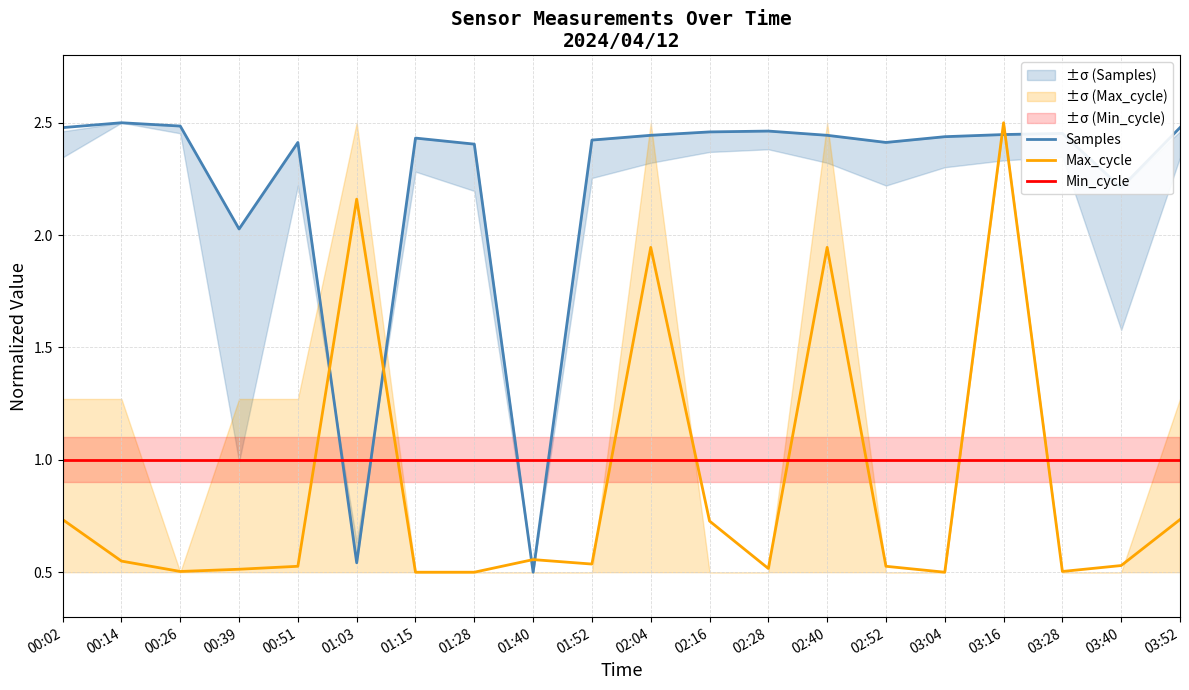

How many lines are shown in the chart?

3